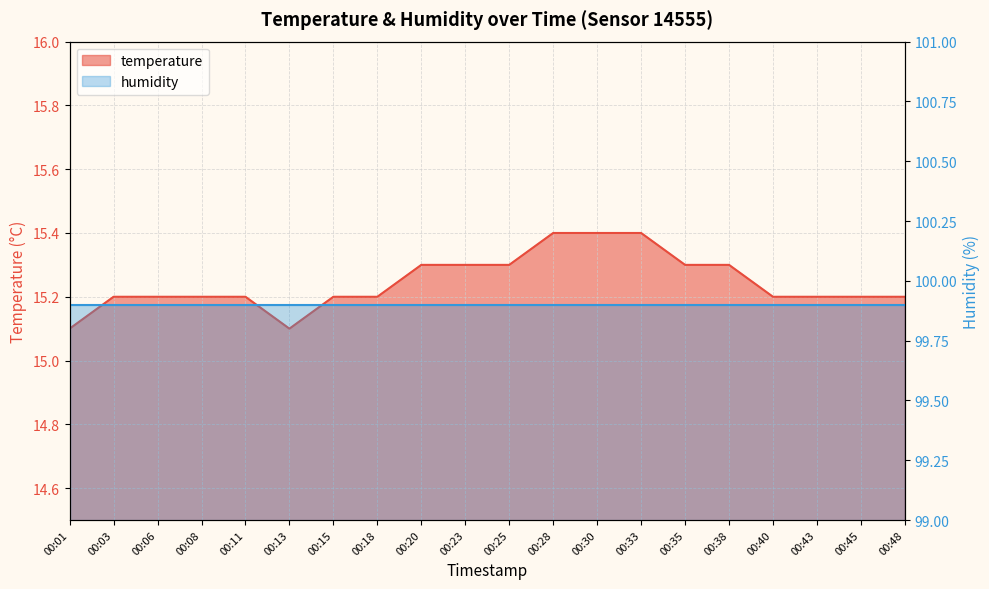

True or false: the data has more than 1 interior local peaks.

False